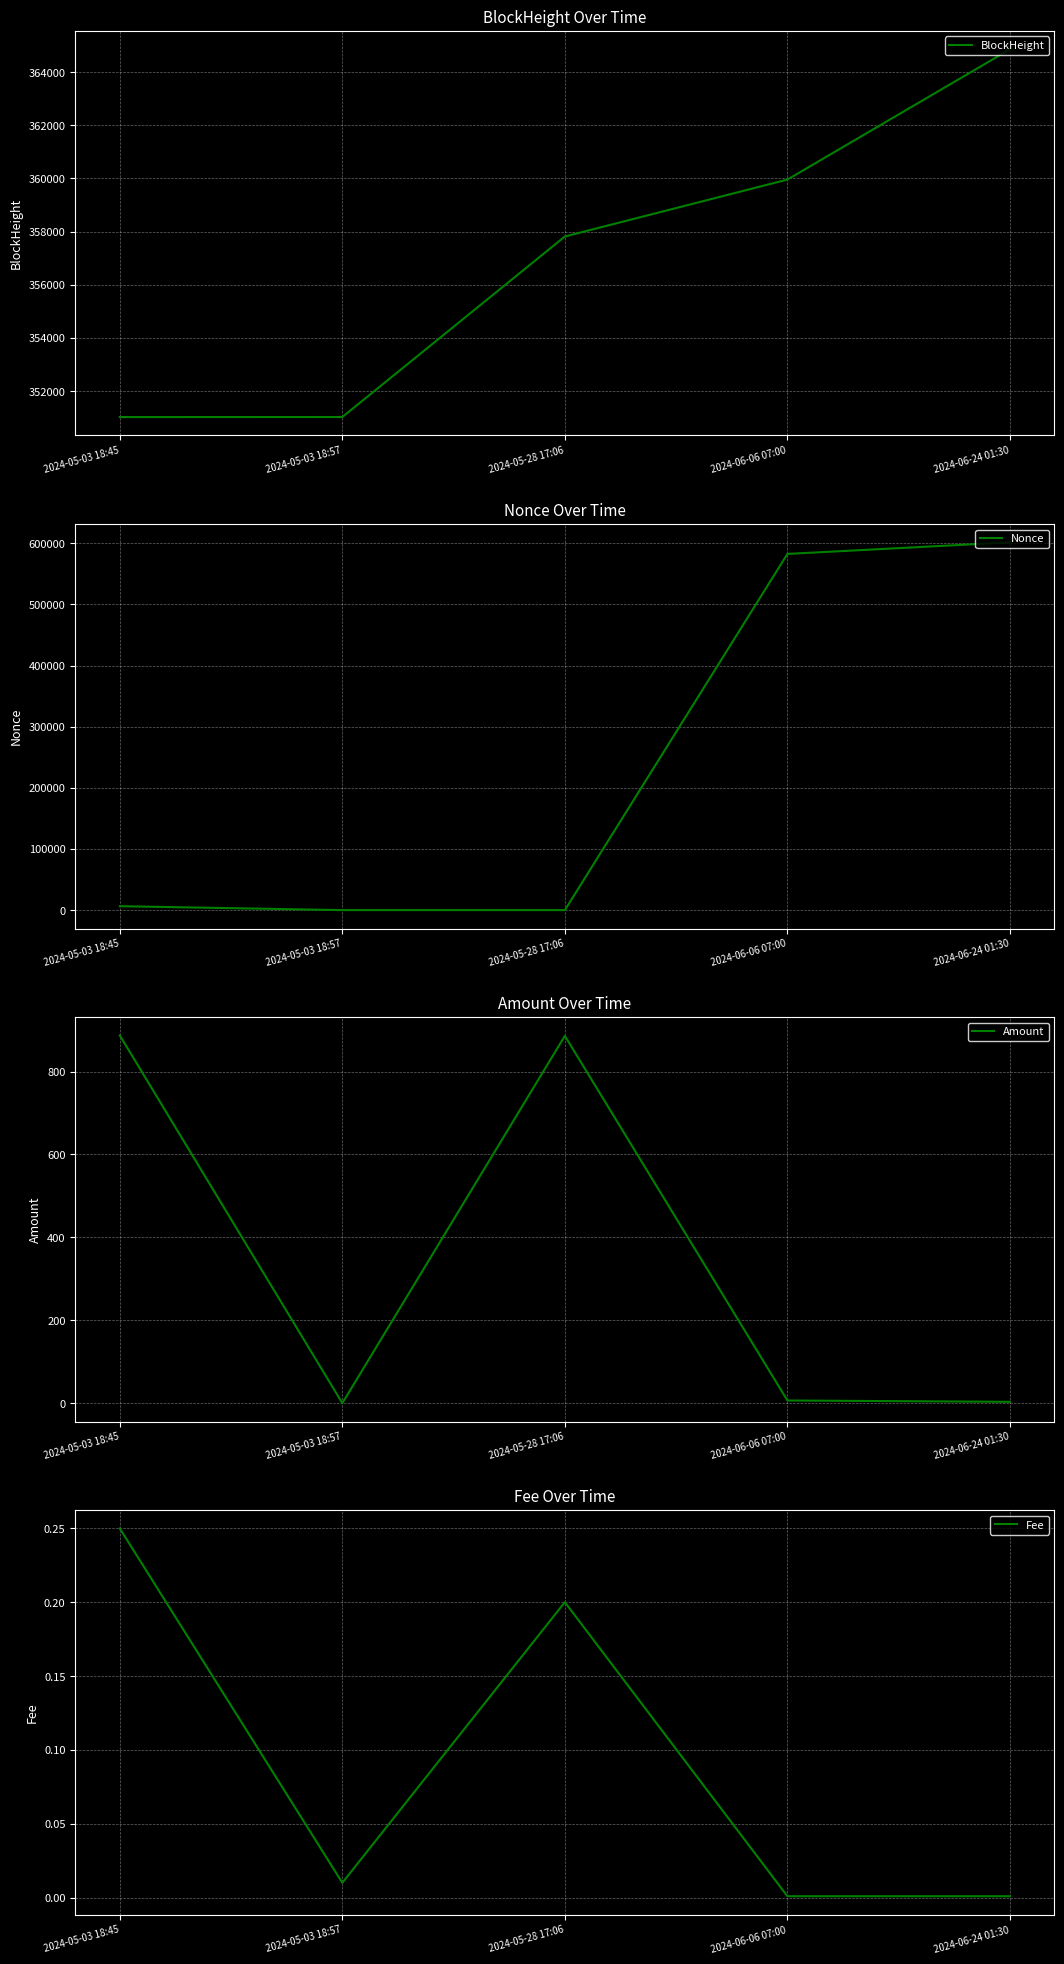

What is the maximum value for BlockHeight?

364859